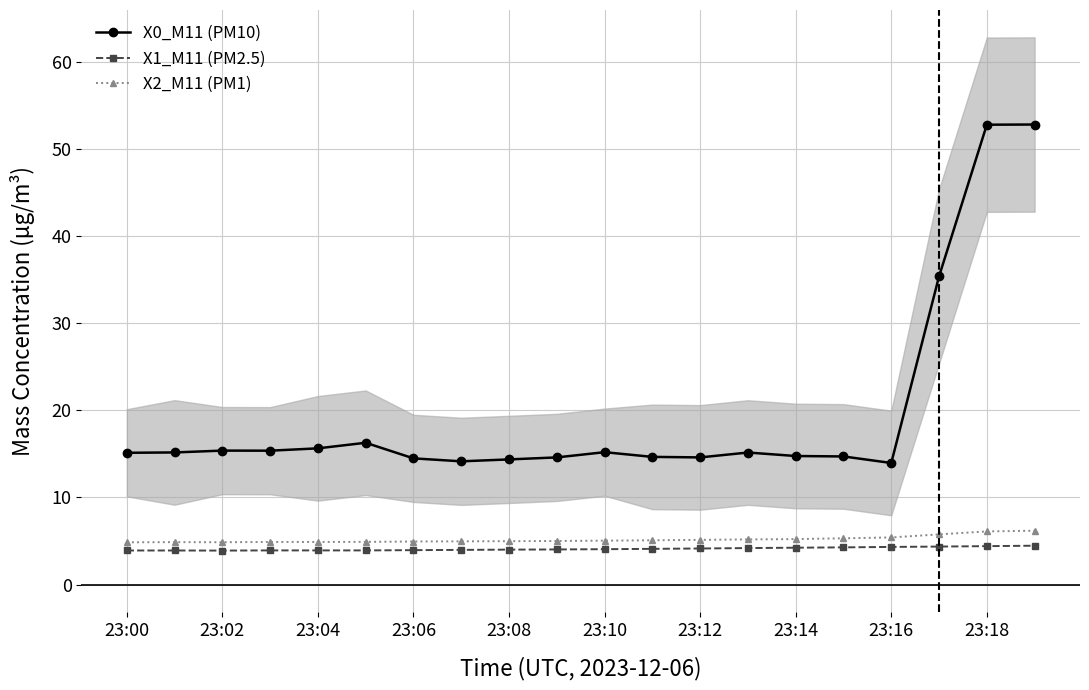

Reading left to right, transcribe all the data shown in this chart.

X0_M11 (PM10): 15.1	15.2	15.4	15.4	15.6	16.3	14.5	14.1	14.4	14.6	15.2	14.7	14.6	15.2	14.8	14.7	13.9	35.4	52.8	52.8
X1_M11 (PM2.5): 3.9	3.9	3.9	3.9	3.9	3.9	4.0	4.0	4.0	4.0	4.1	4.1	4.1	4.2	4.2	4.3	4.3	4.4	4.4	4.5
X2_M11 (PM1): 4.8	4.9	4.9	4.9	4.9	4.9	4.9	5.0	5.0	5.0	5.0	5.1	5.1	5.2	5.2	5.3	5.4	5.8	6.1	6.2